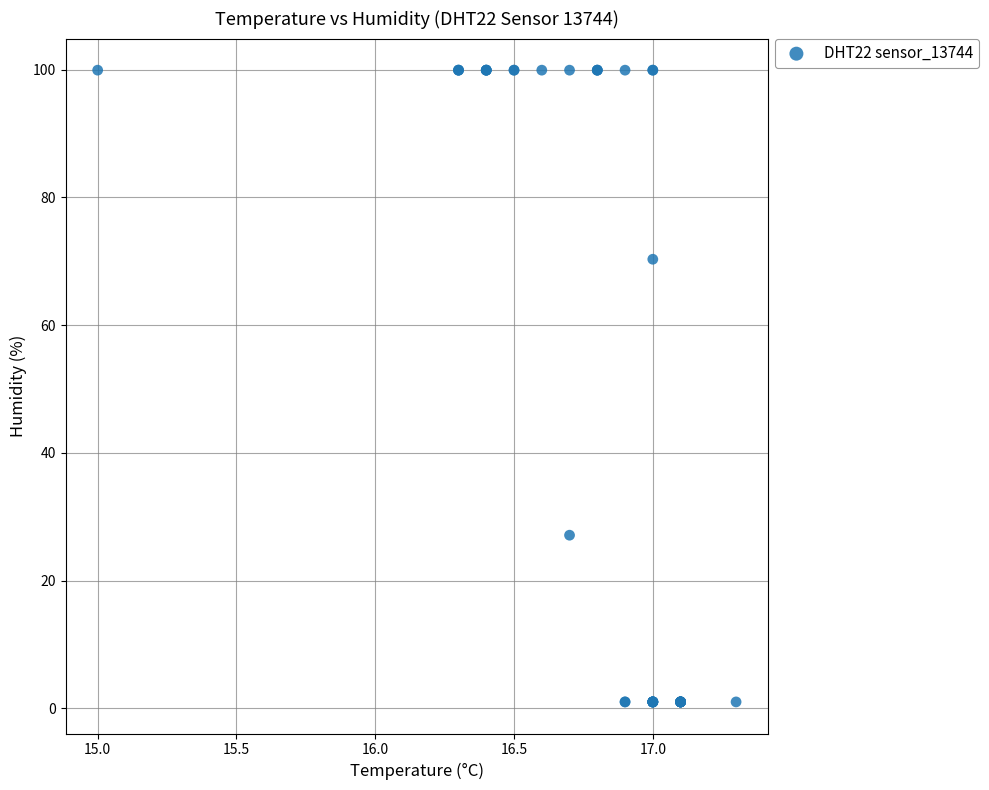

What Y value in the scatter plot is closest to 50?

70.3